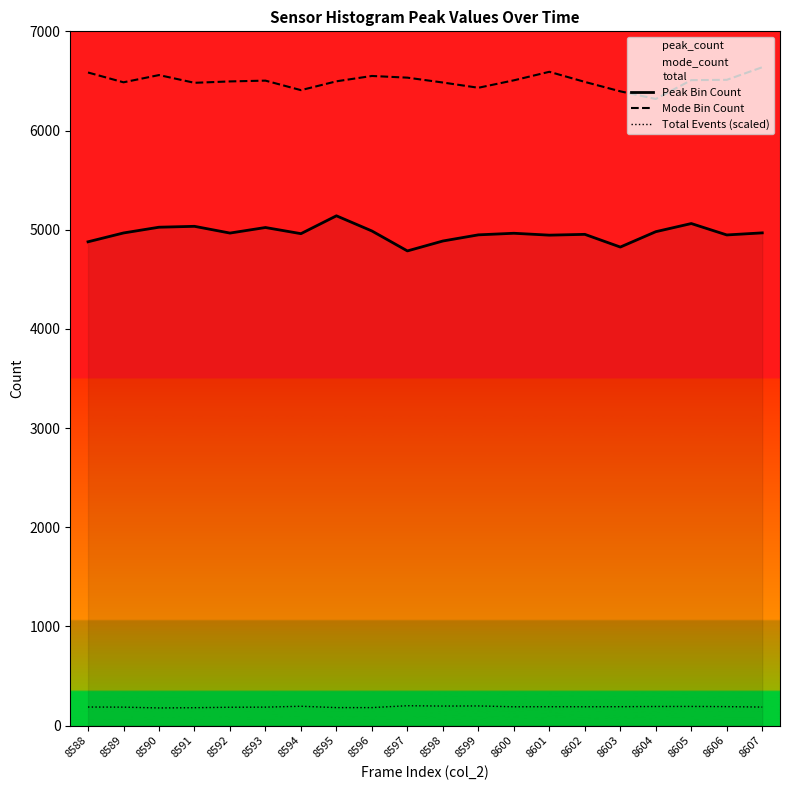

How many lines are shown in the chart?

3